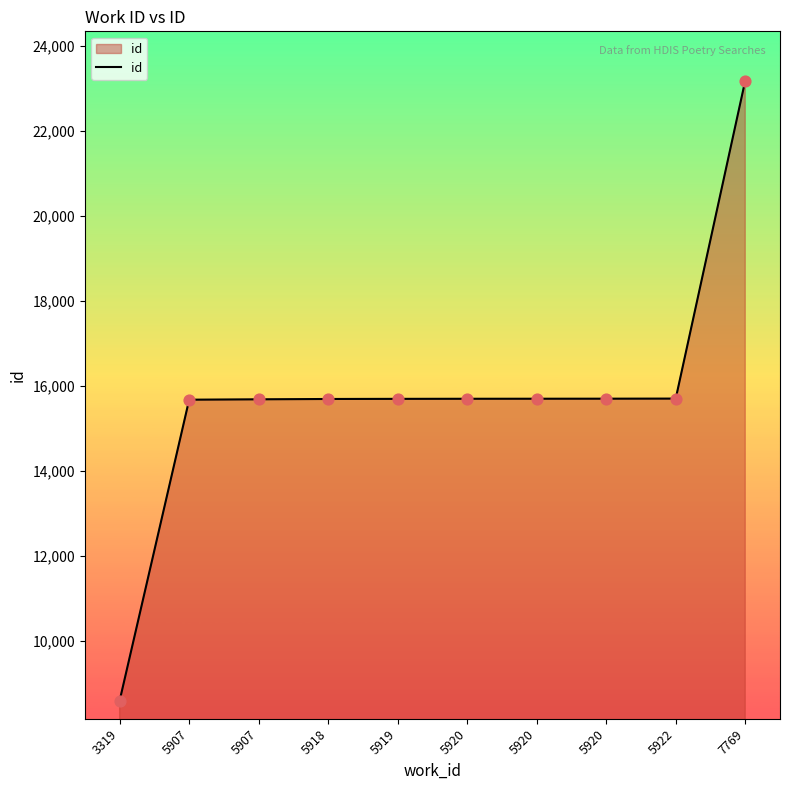

Does the chart have visible grid lines?

No